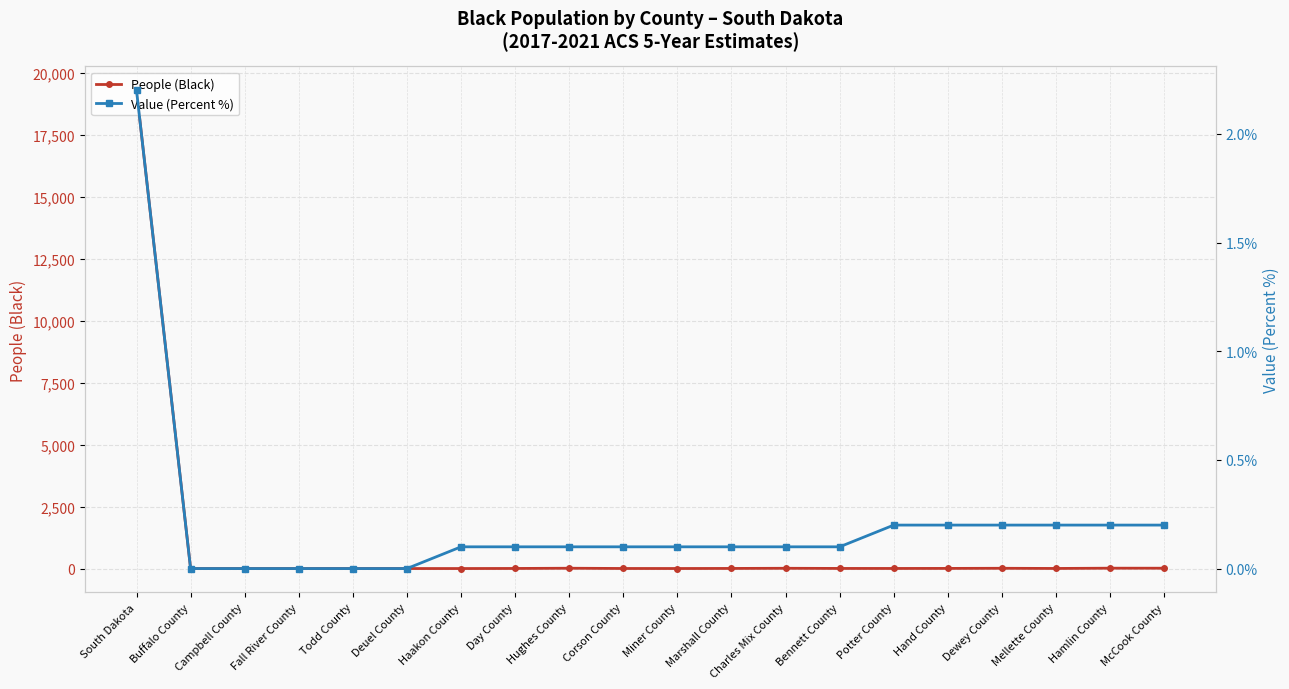

How many data points in People (Black) are less than 4?

8